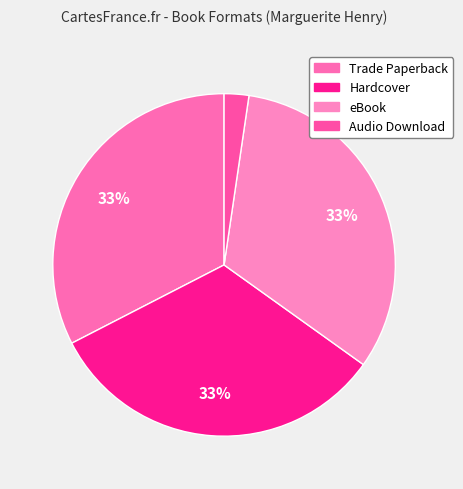

How many segments does this pie chart have?

4